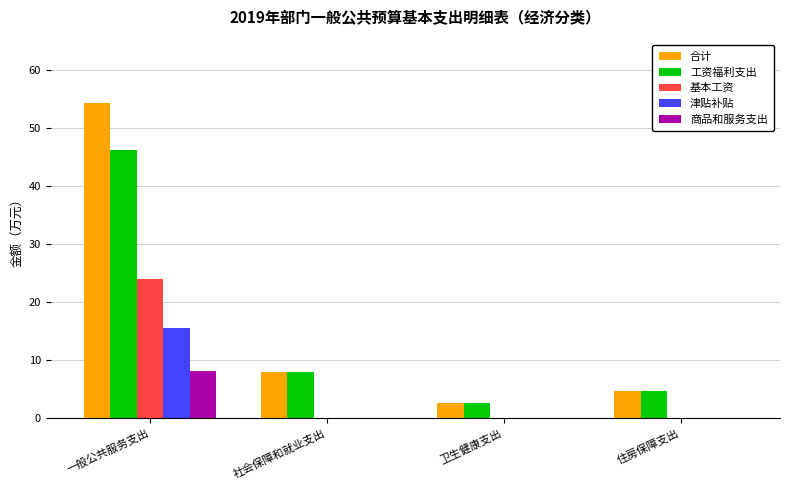

What is the total value across all series at 住房保障支出?

9.6